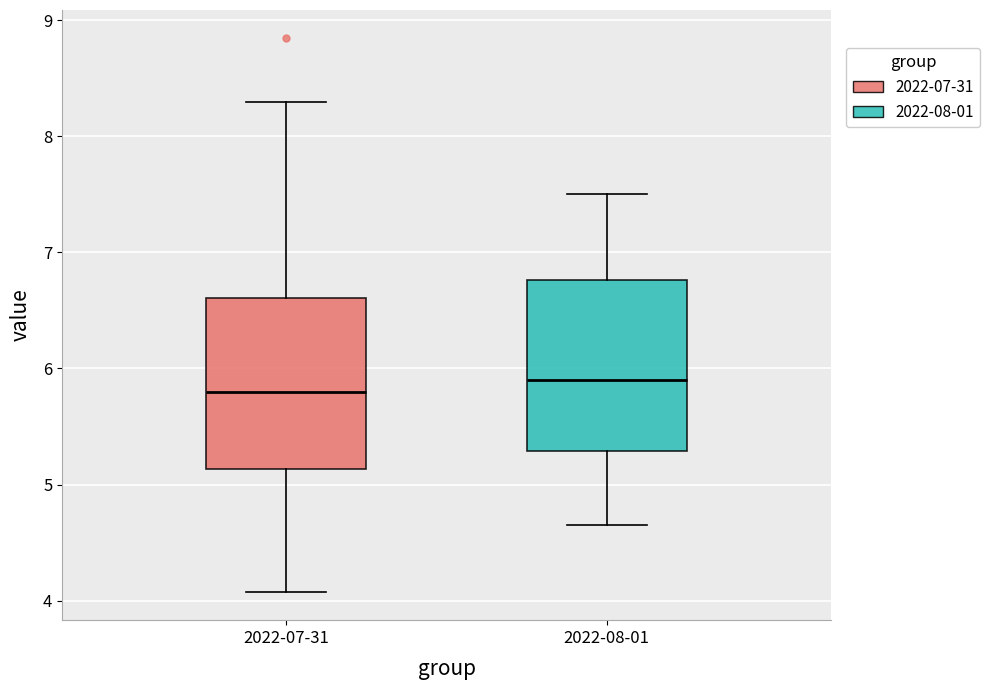

Where is the lower edge of the box for 2022-08-01 on the y-axis? The values are not printed on the chart, so give them approximately, as read against the axis.

5.3